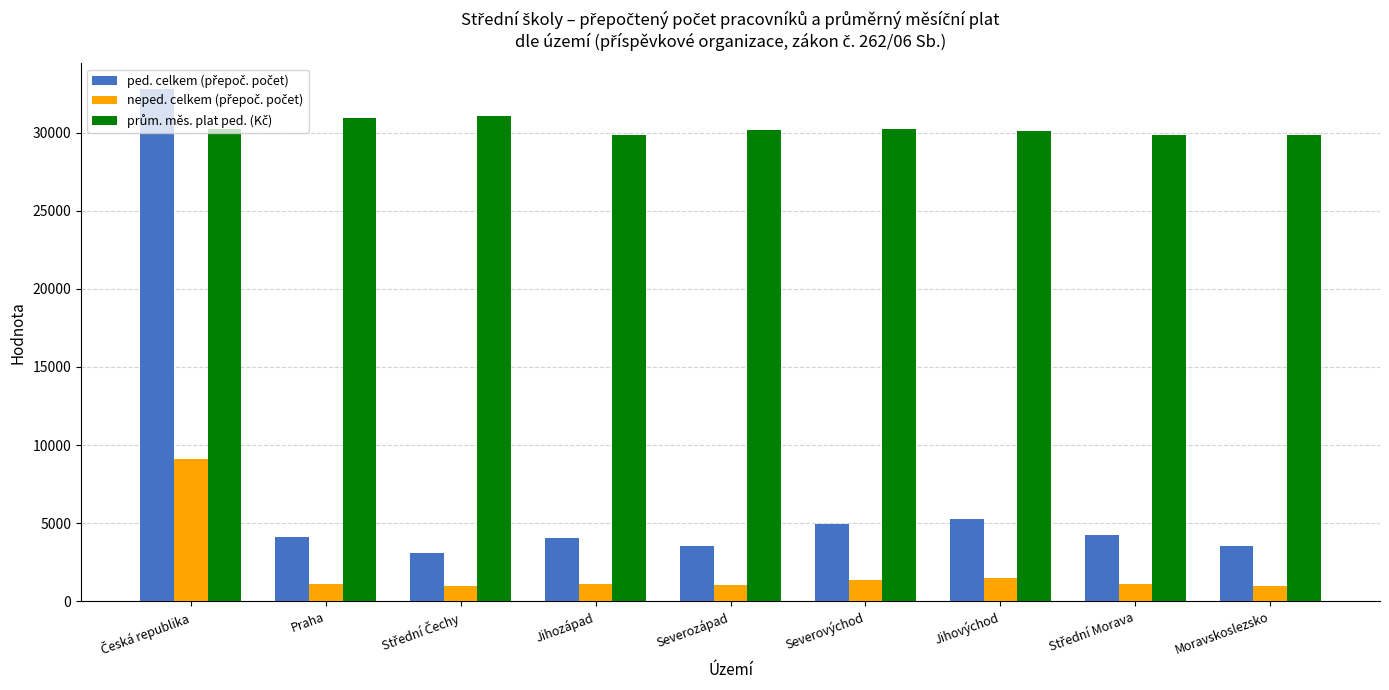

What is the smallest value displayed?

950.3